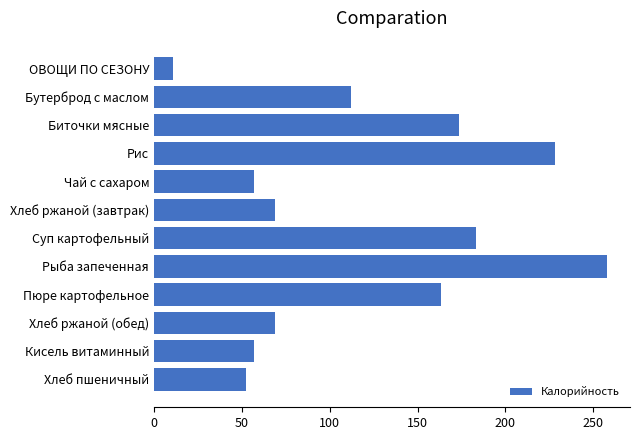

How many categories are shown in the chart?

12